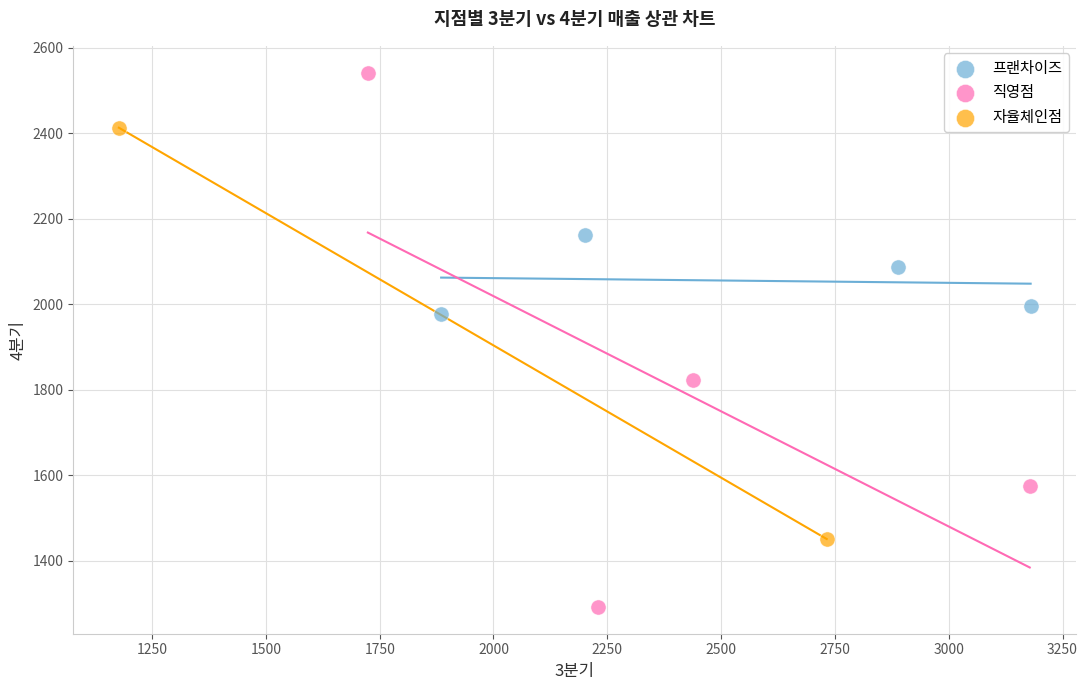

Which series contains the highest Y value?

직영점